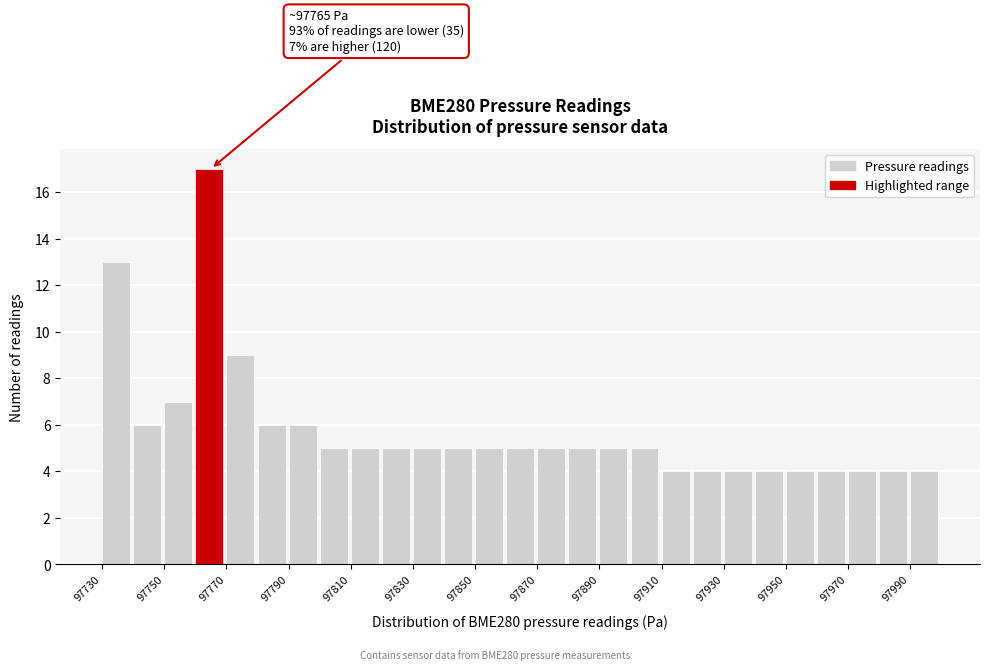

Over which range of the x-axis is the bar tallest?

97760 to 97770